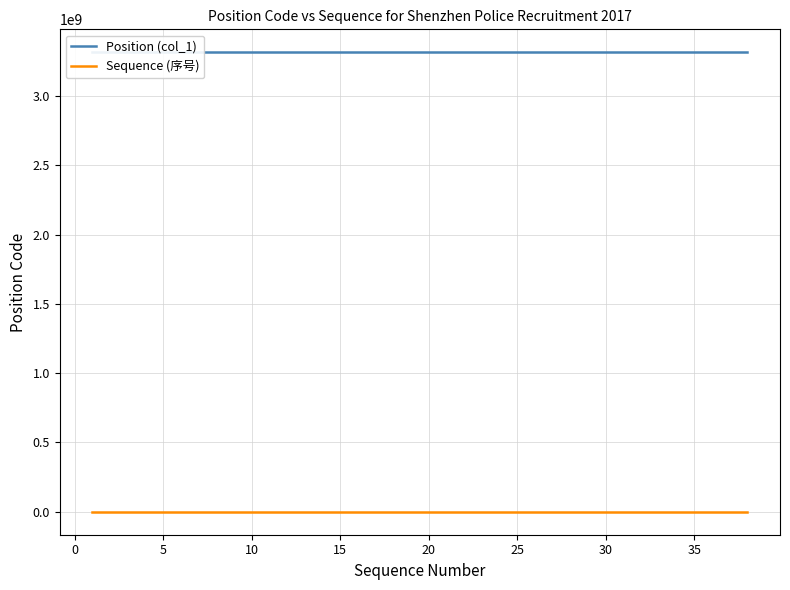

True or false: Position (col_1) and Sequence (序号) cross at least once.

False